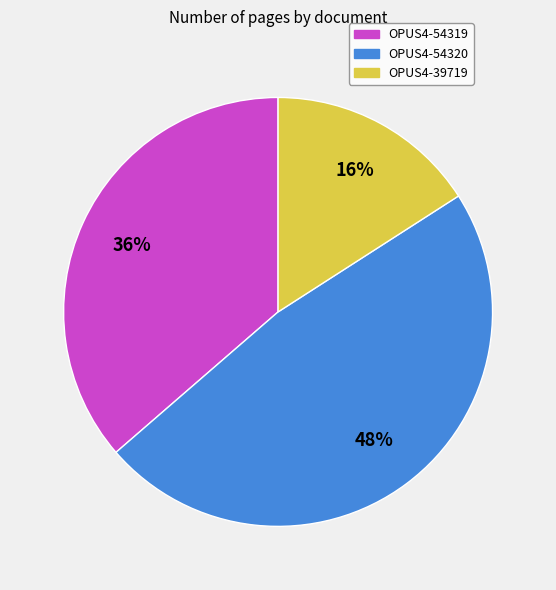

To the nearest percent, what percentage of the pie is OPUS4-54320?

48%